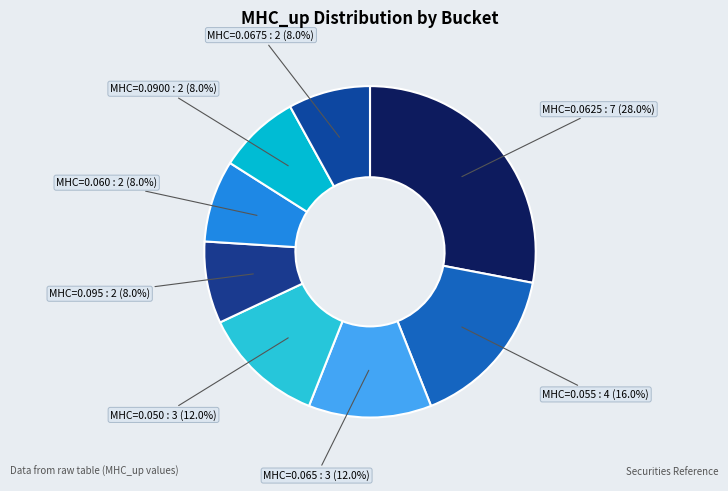

Which slice is the smallest?

2.0